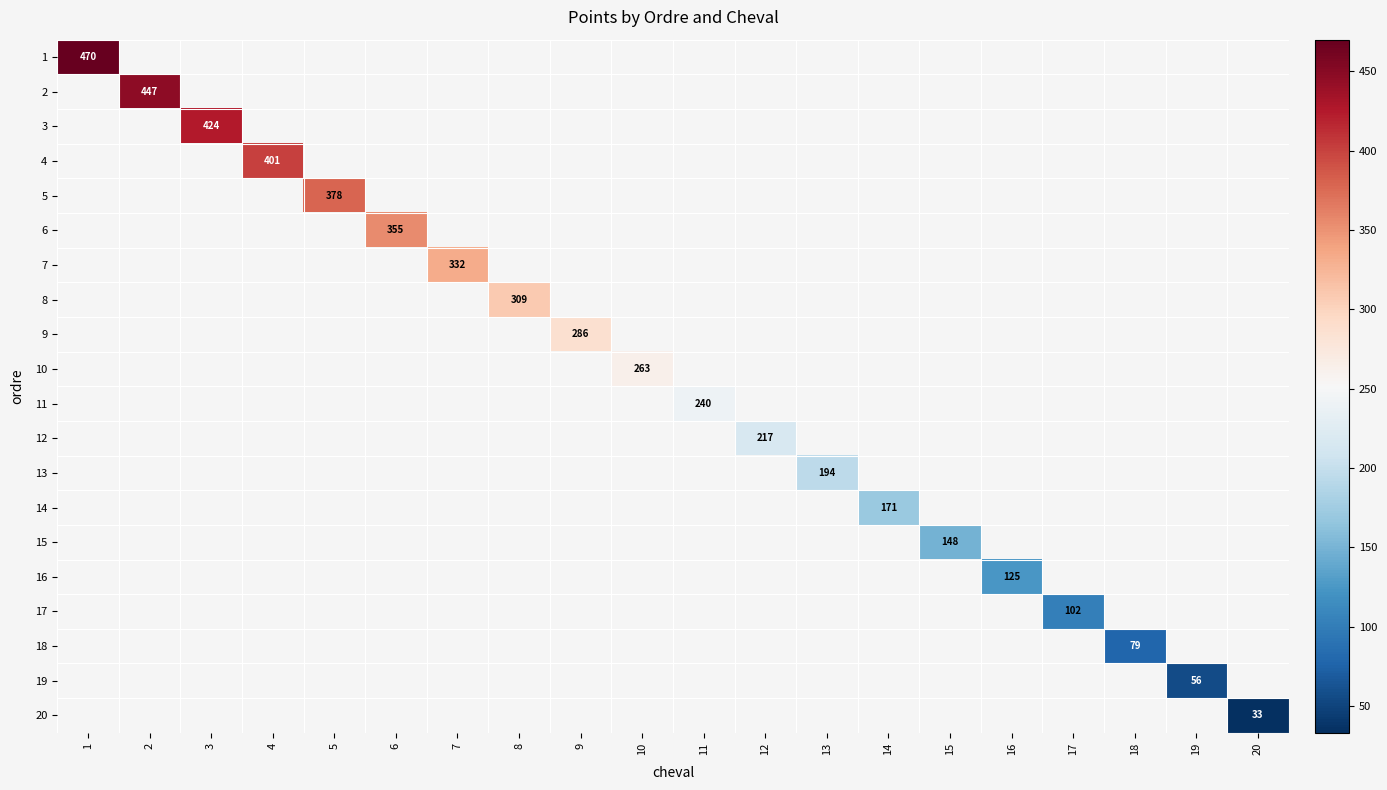

List the series in order of their overall mean, highest first.

1, 2, 3, 4, 5, 6, 7, 8, 9, 10, 11, 12, 13, 14, 15, 16, 17, 18, 19, 20